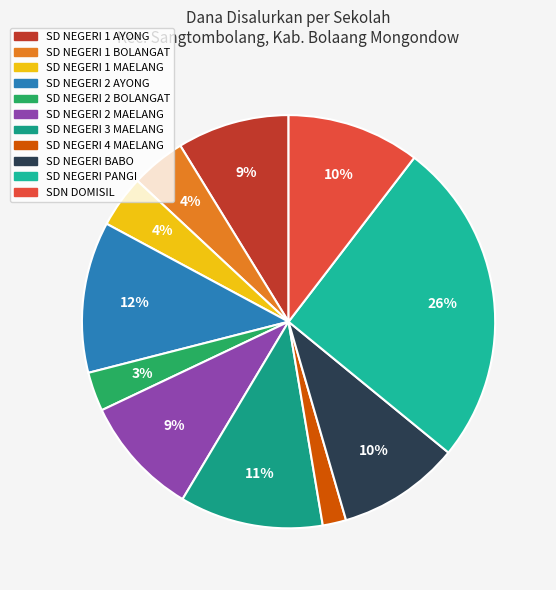

What is the ratio of the value at SD NEGERI 1 MAELANG to the value at SDN DOMISIL?

0.4